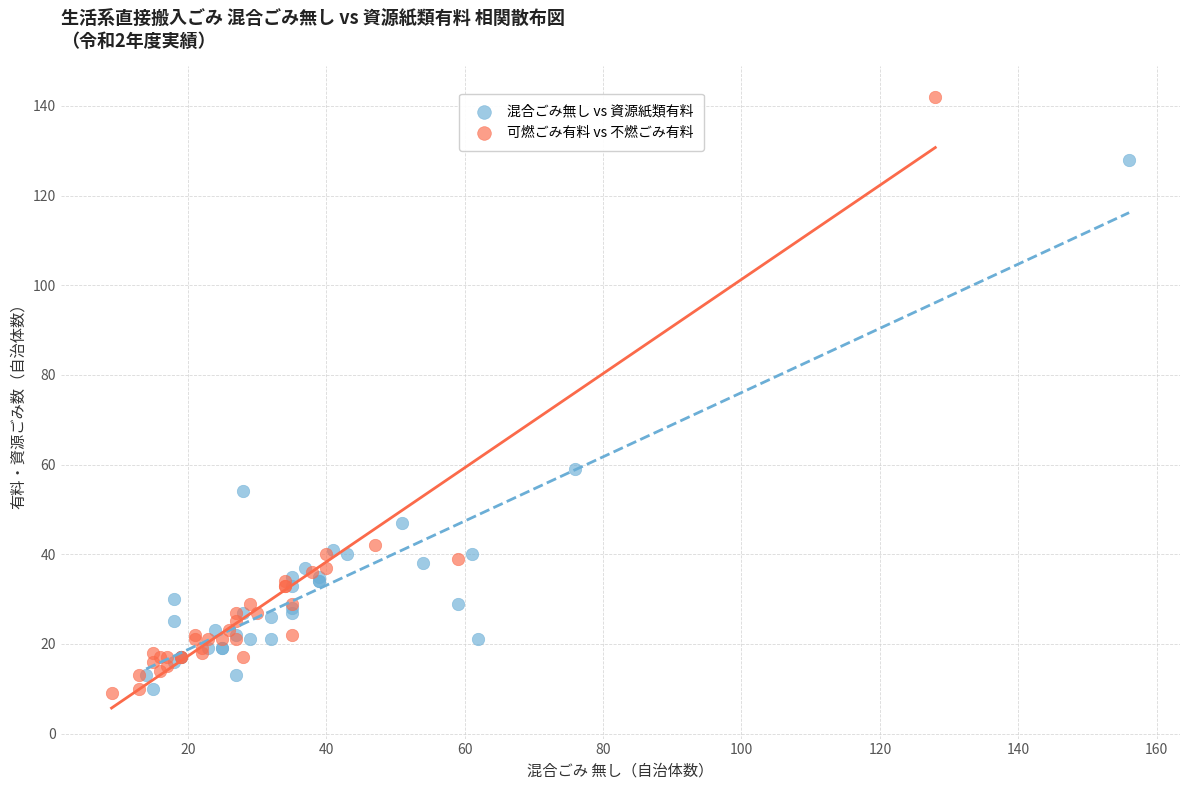

Which series has the largest Y range (max minus min)?

可燃ごみ有料 vs 不燃ごみ有料